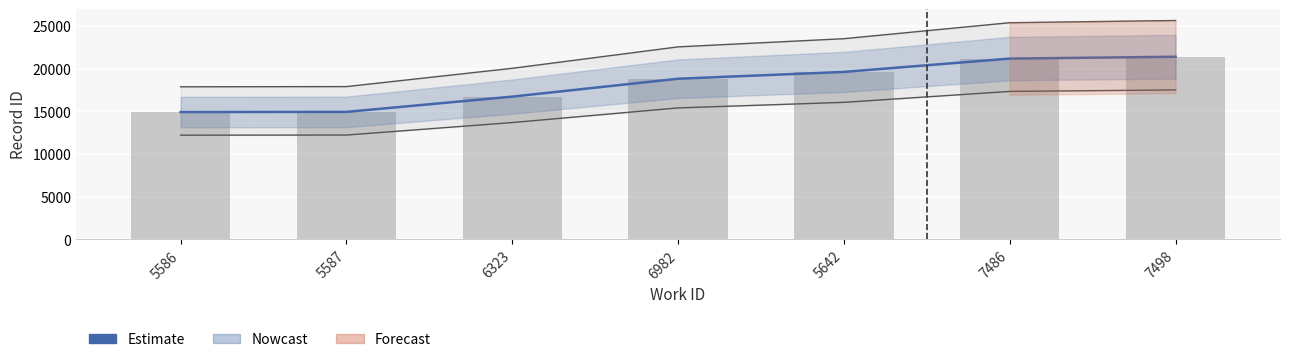

What is the value of the Observed bar at the 2nd from the left?

14935